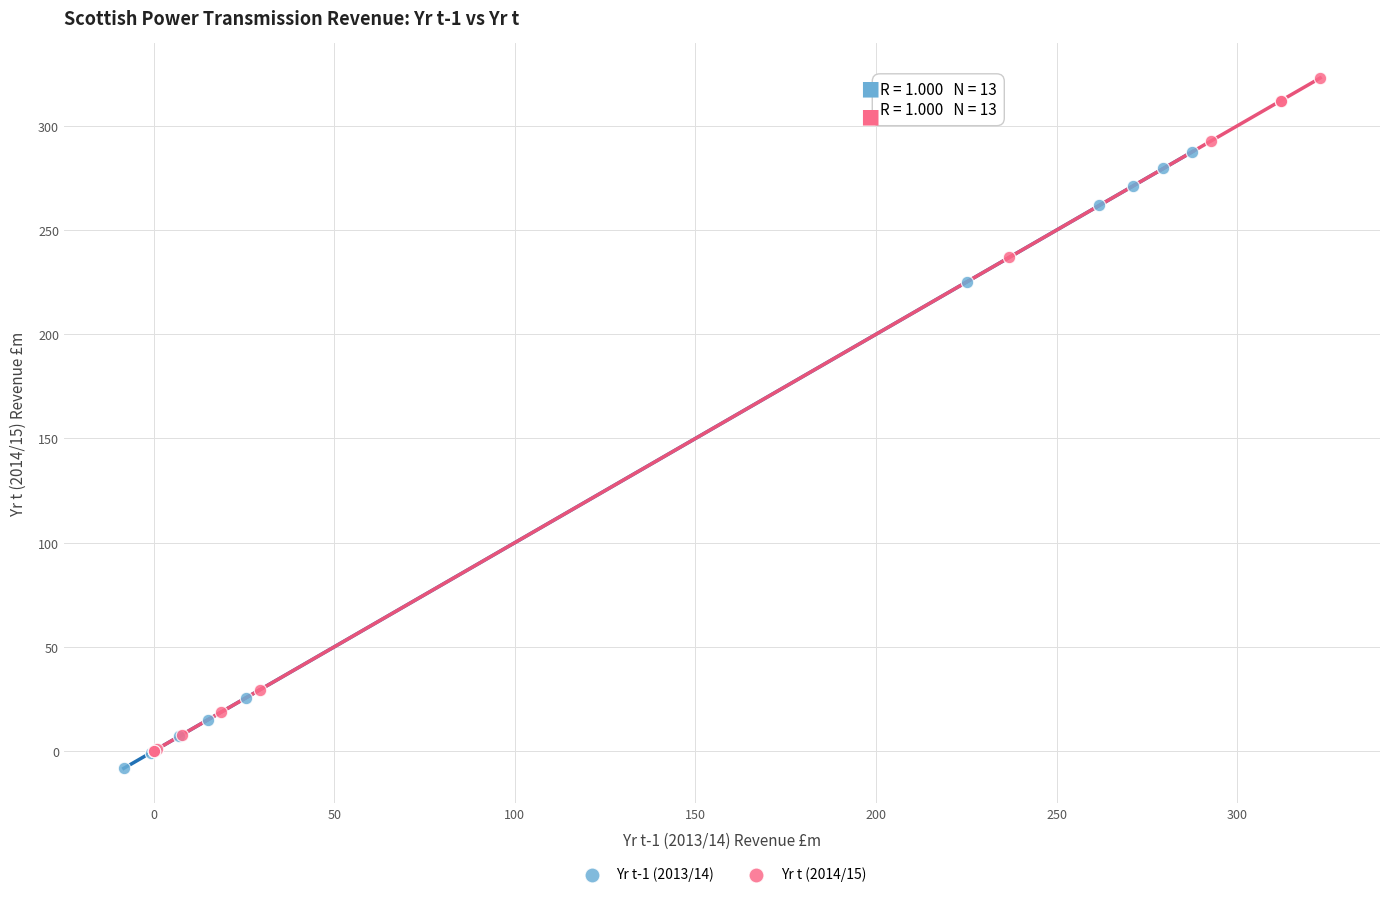

Which series contains the lowest Y value?

Yr t-1 (2013/14)